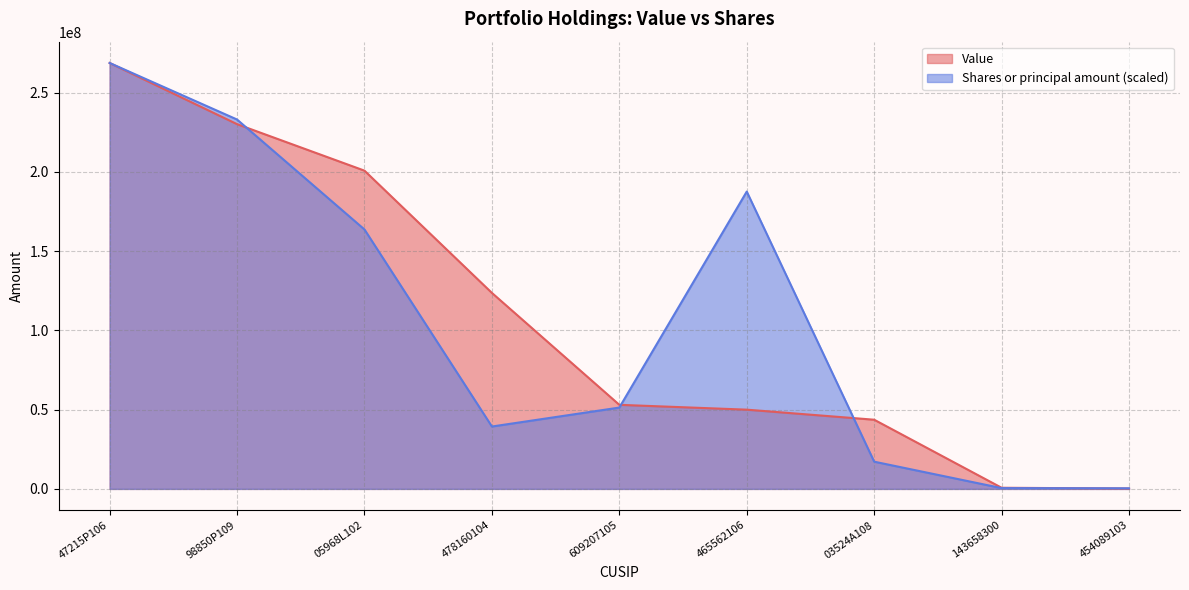

Where is Shares or principal amount nearest to the value 134586978?

05968L102